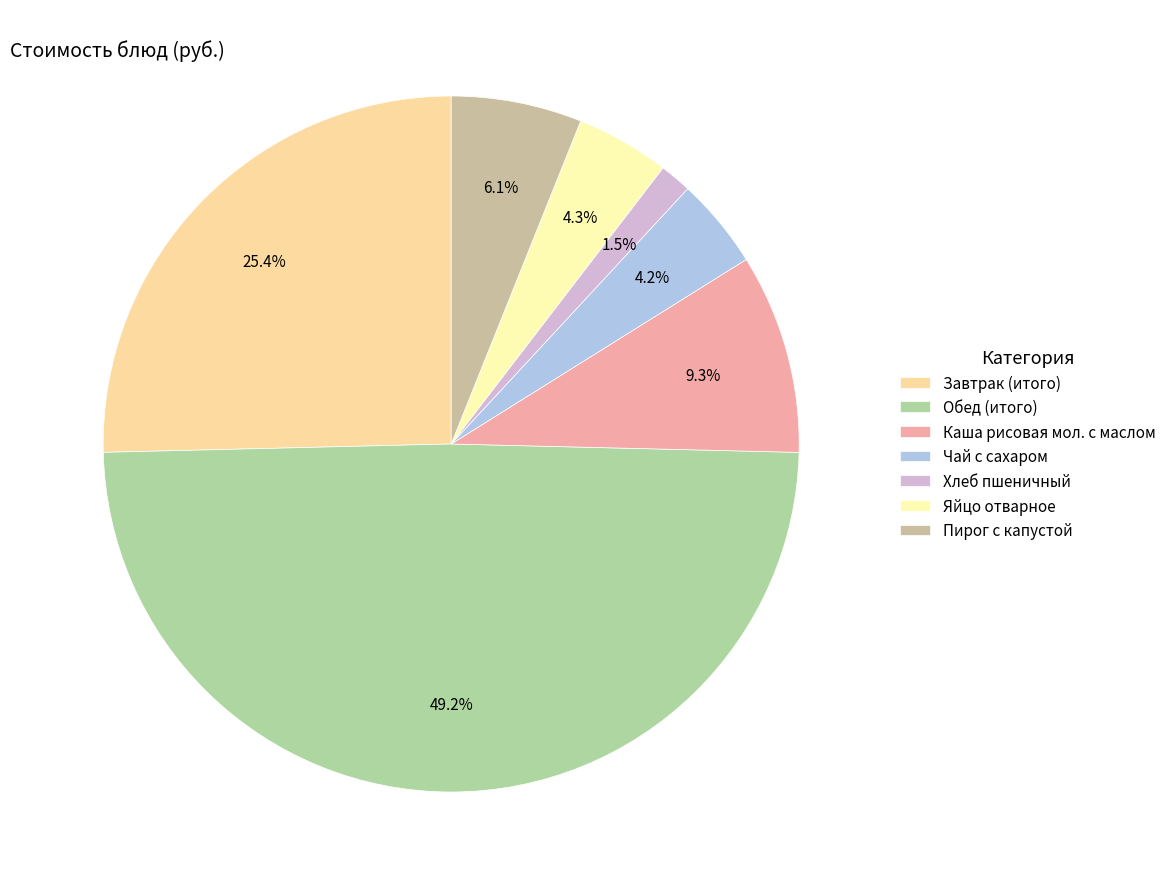

Is it true that Завтрак (итого) is 25% of the pie?

True